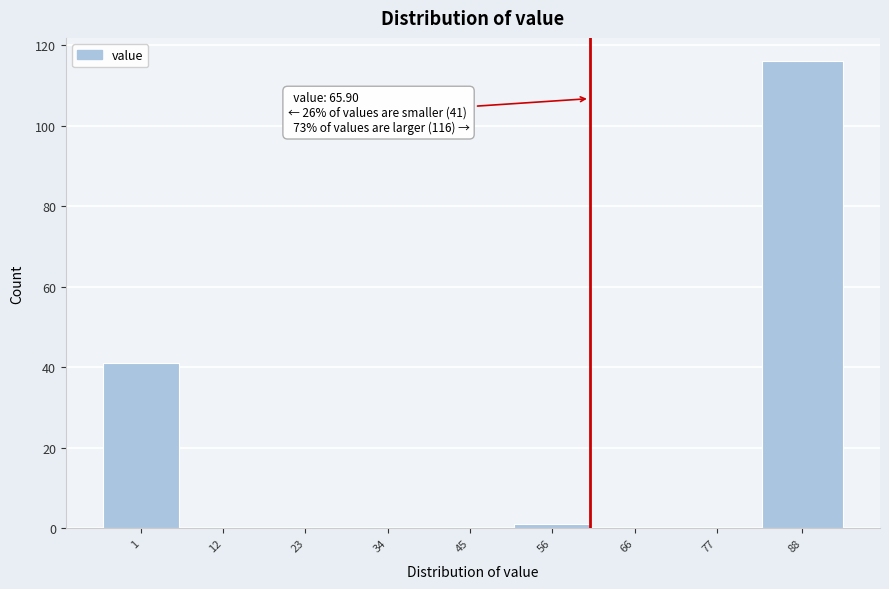

Reading left to right, extract all data points from this chart.

1=41	12=0	23=0	34=0	45=0	56=1	66=0	77=0	88=116